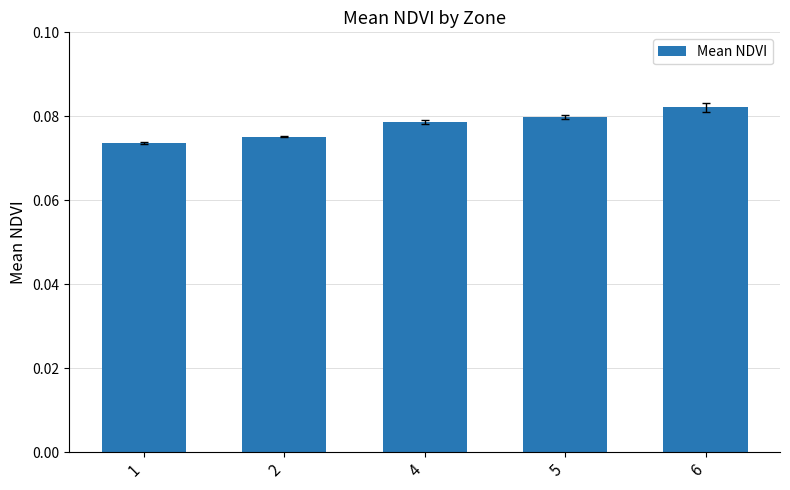

How many values are between 0 and 1?

5